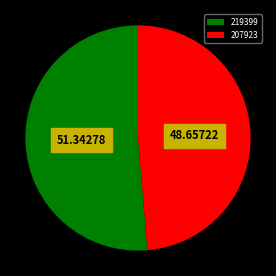

What is the largest slice in the pie chart?

219399